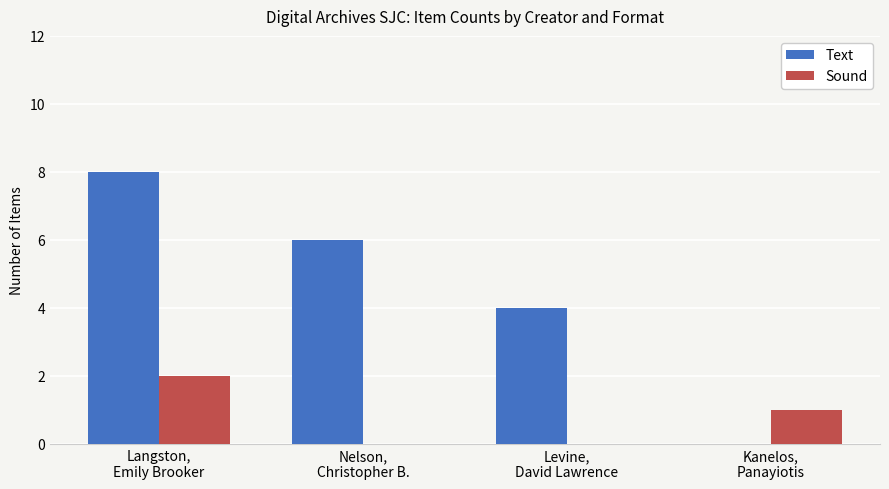

The Text series shows 6 at Levine,
David Lawrence. True or false?

False